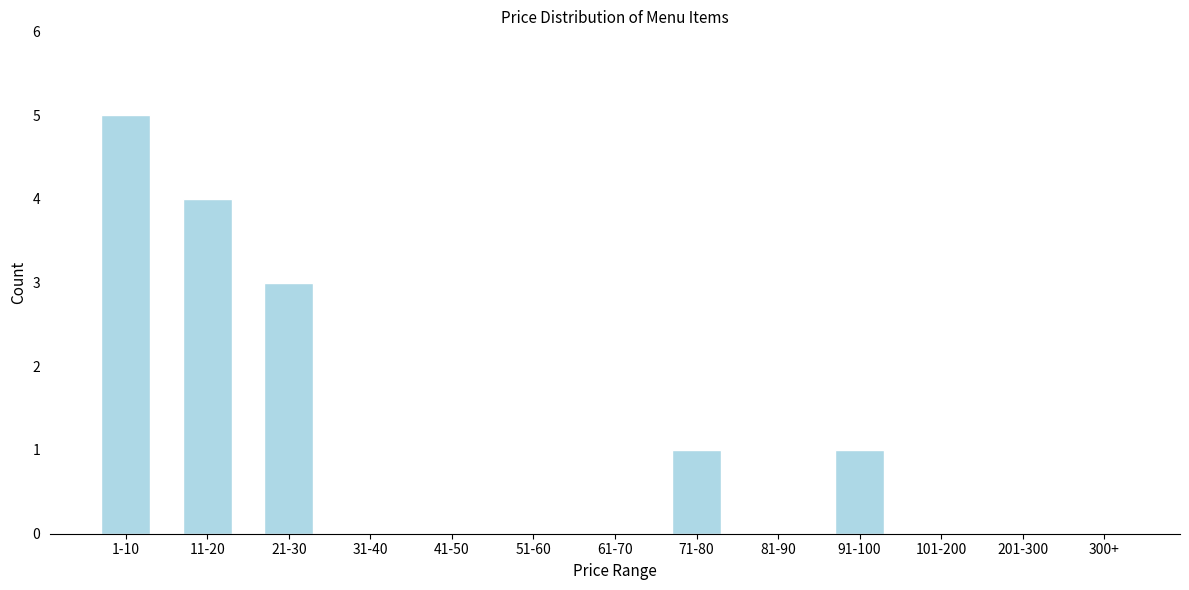

Reading left to right, transcribe all the data shown in this chart.

1-10=5	11-20=4	21-30=3	31-40=0	41-50=0	51-60=0	61-70=0	71-80=1	81-90=0	91-100=1	101-200=0	201-300=0	300+=0